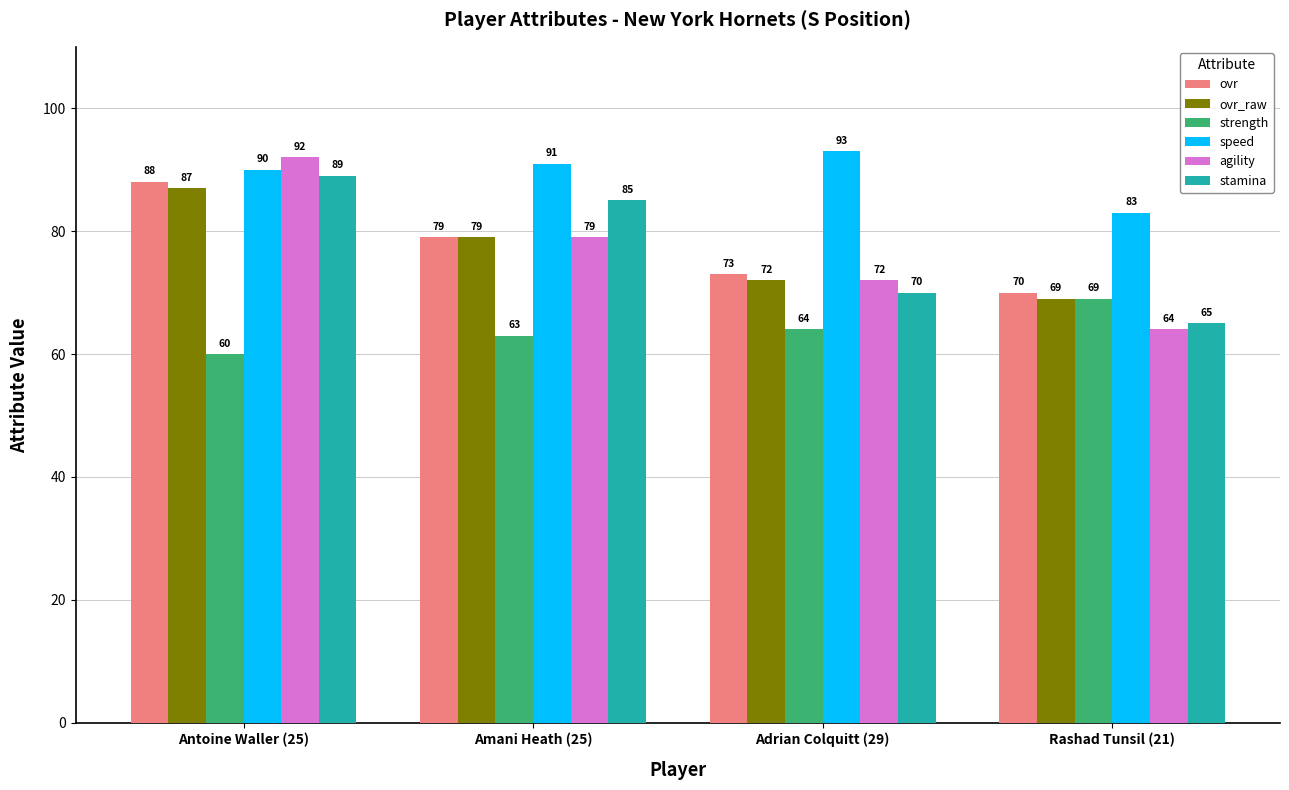

Reading left to right, transcribe all the data shown in this chart.

ovr: 88	79	73	70
ovr_raw: 87	79	72	69
strength: 60	63	64	69
speed: 90	91	93	83
agility: 92	79	72	64
stamina: 89	85	70	65